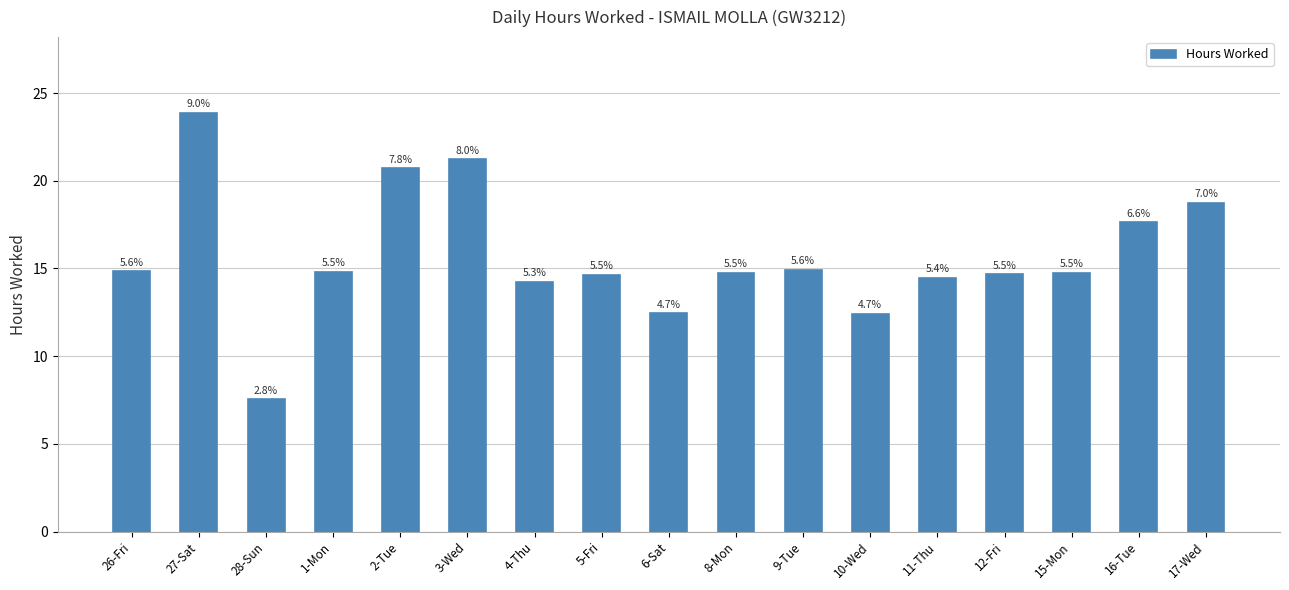

At which category does the chart reach its minimum across all series?

28-Sun